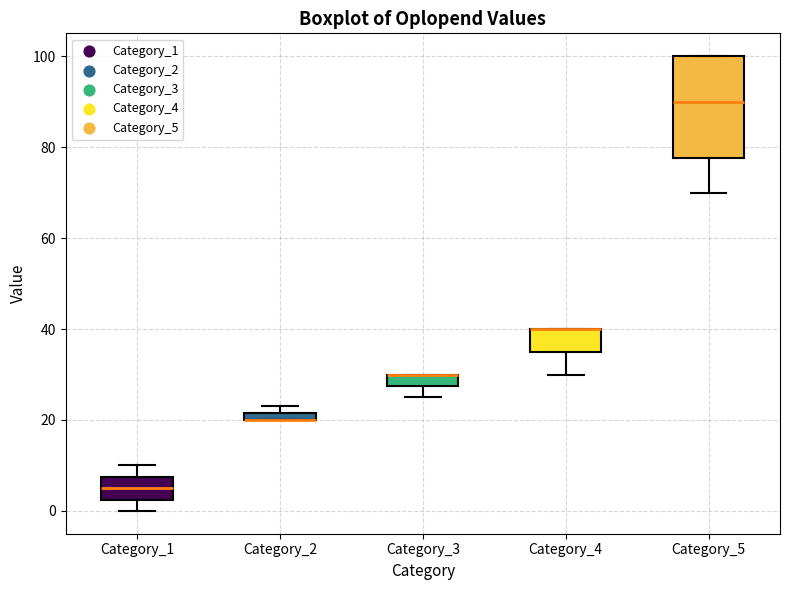

Comparing the boxes themselves (not the whiskers), which one is the tallest?

Category_5